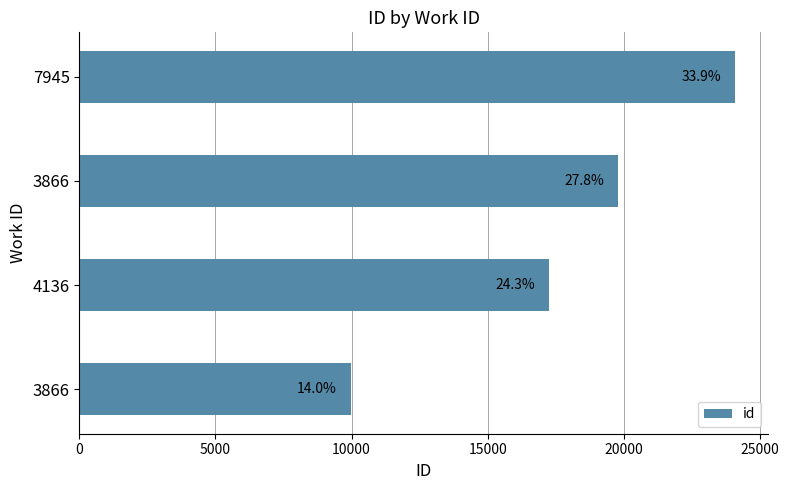

How many bars are there in total?

4